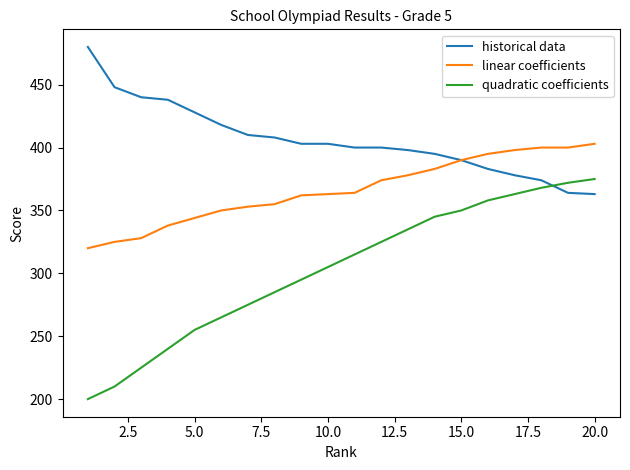

Rank the series by their maximum value, from highest to lowest.

historical data, linear coefficients, quadratic coefficients